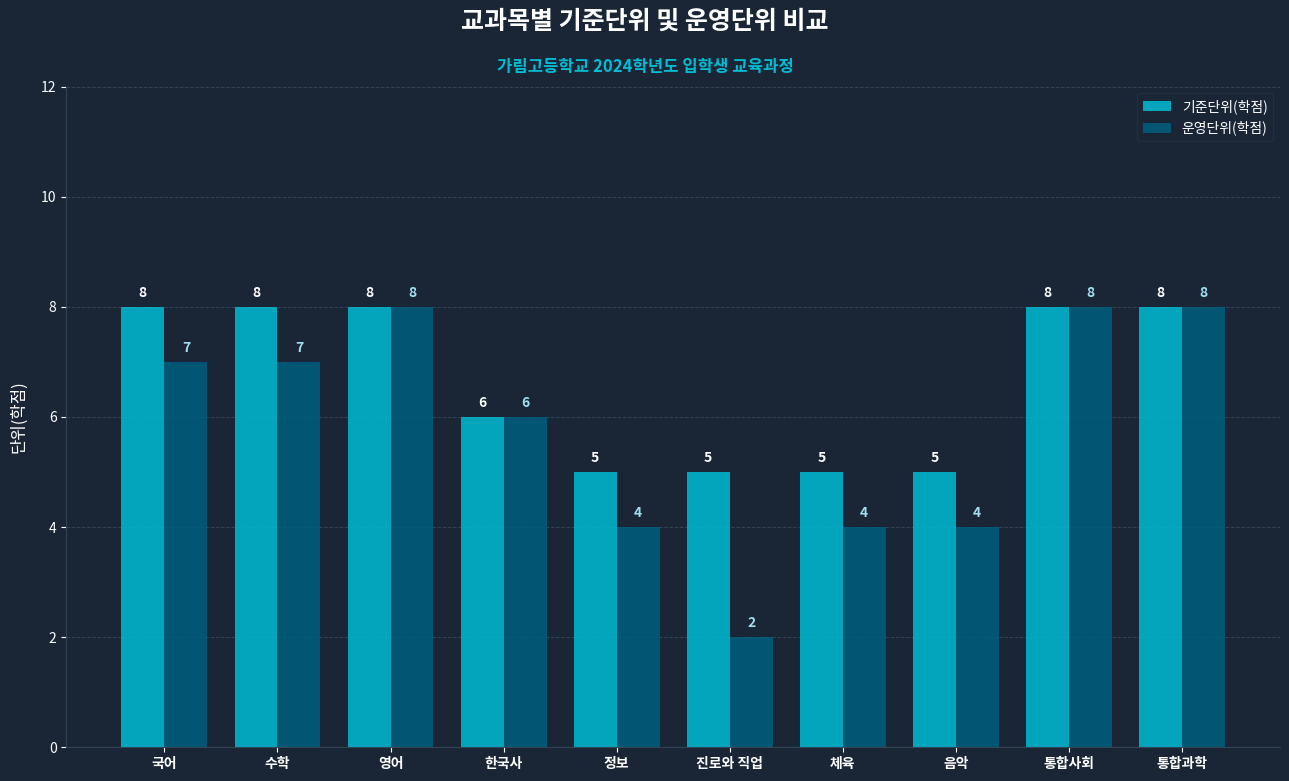

True or false: 운영단위(학점) has a value of 4 at 수학.

False